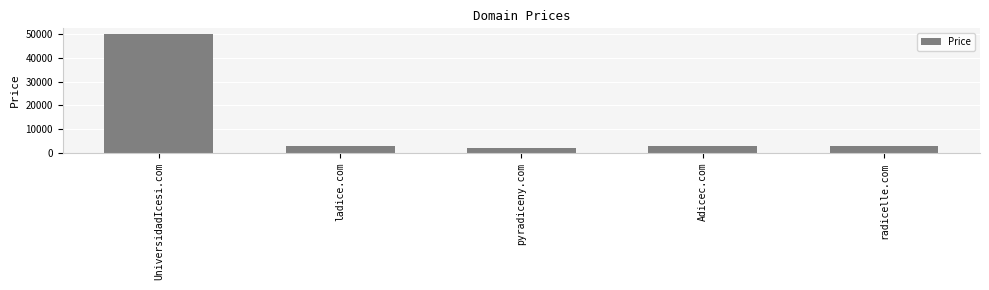

What is the difference between the maximum and second lowest values?

47000